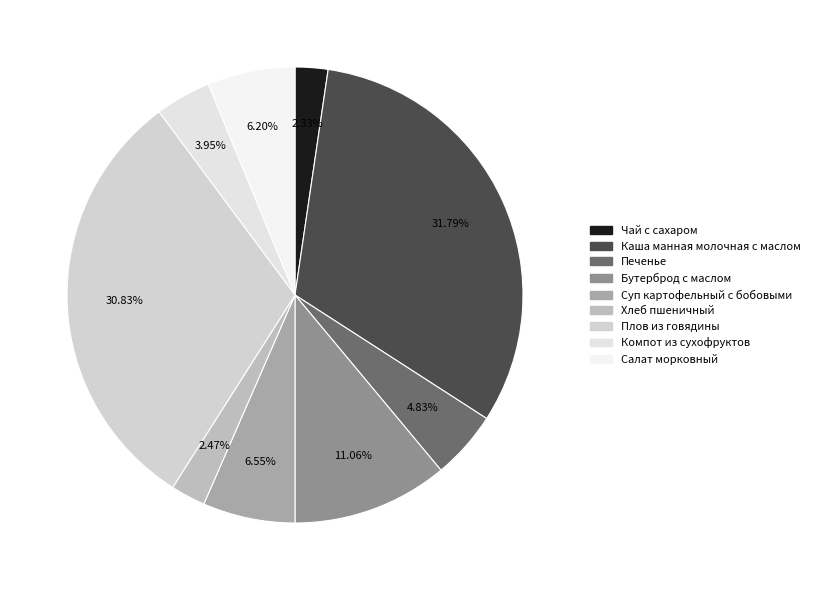

What percentage is the Суп картофельный с бобовыми slice, to the nearest percent?

7%